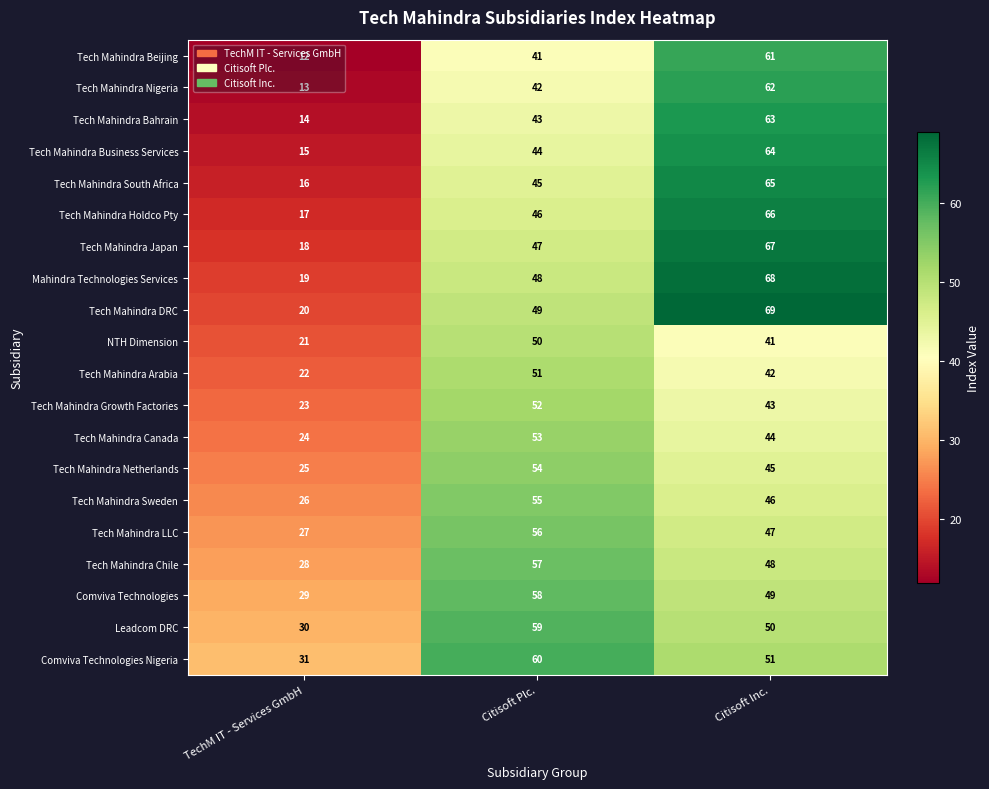

Is it true that Tech Mahindra Business Services equals 15 at TechM IT - Services GmbH?

True